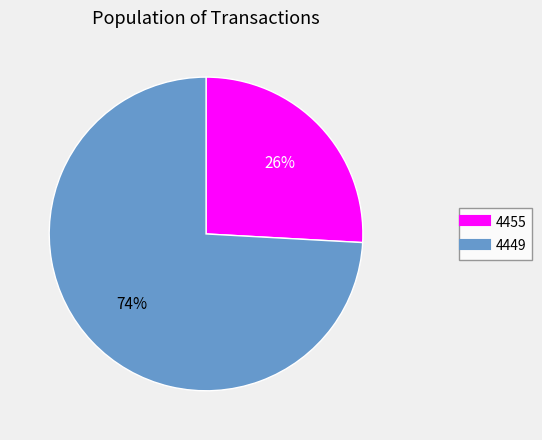

To the nearest percent, what is the combined percentage of 4449 and 4455?

100%